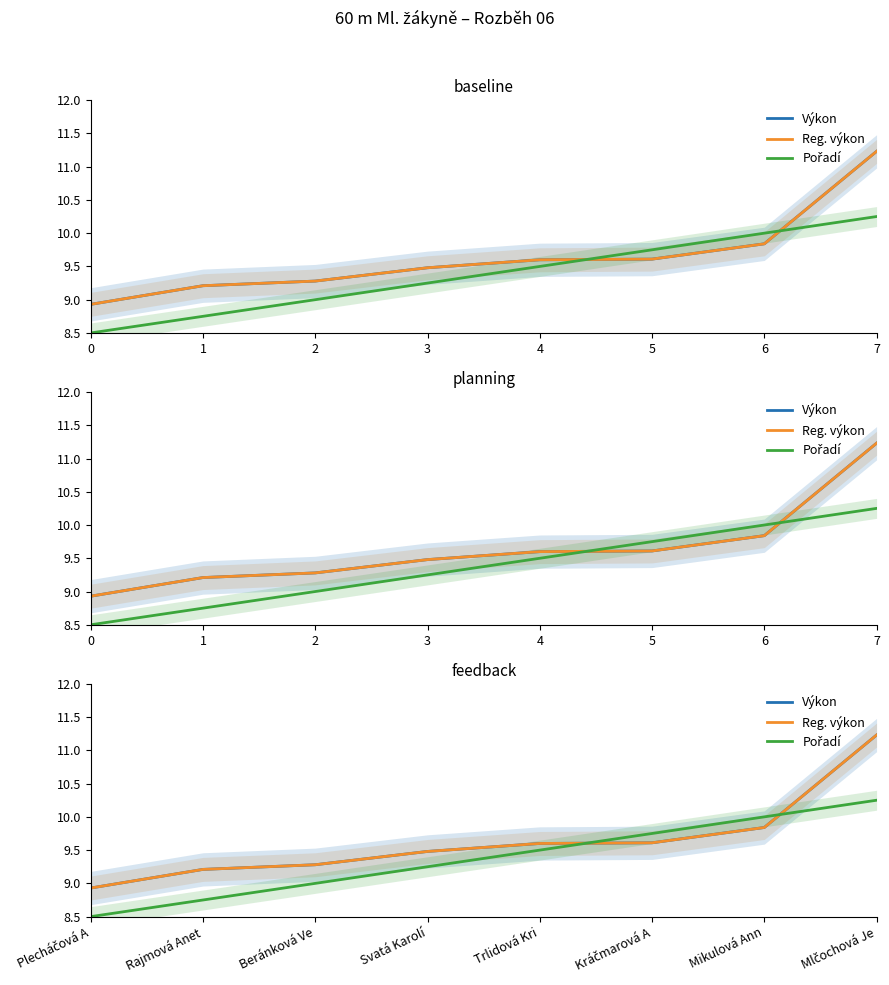

Count the Pořadí values in the range 9 to 10.

5